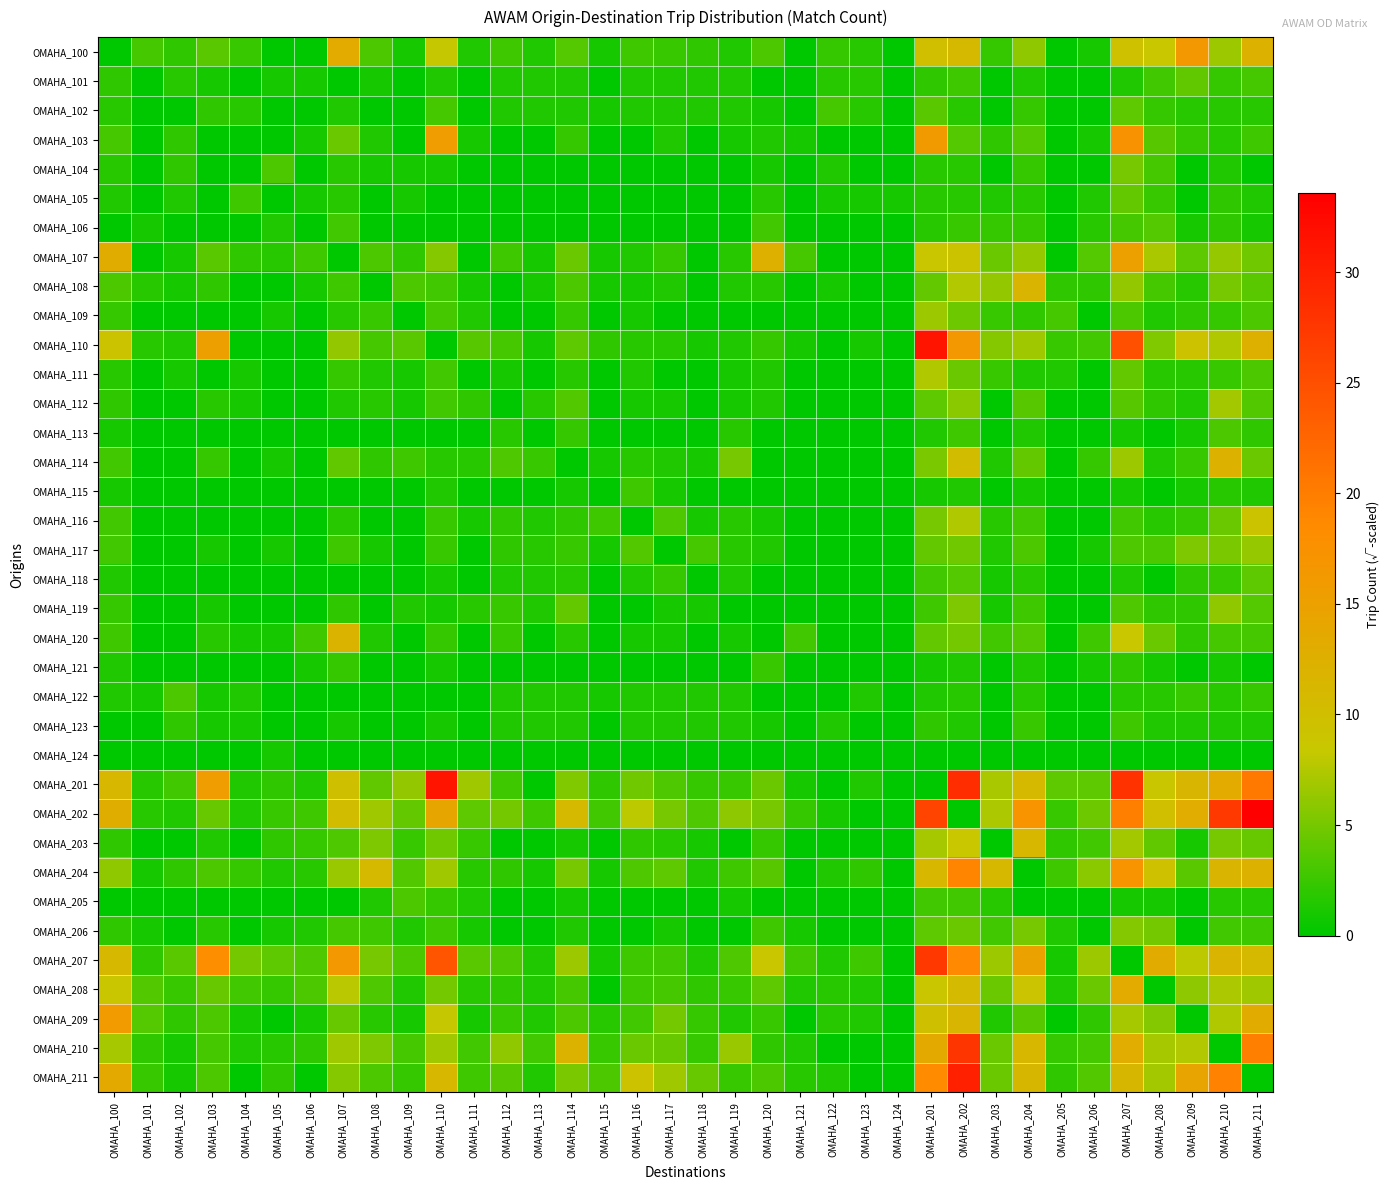

What is the total value across all series at OMAHA_120?

74.7